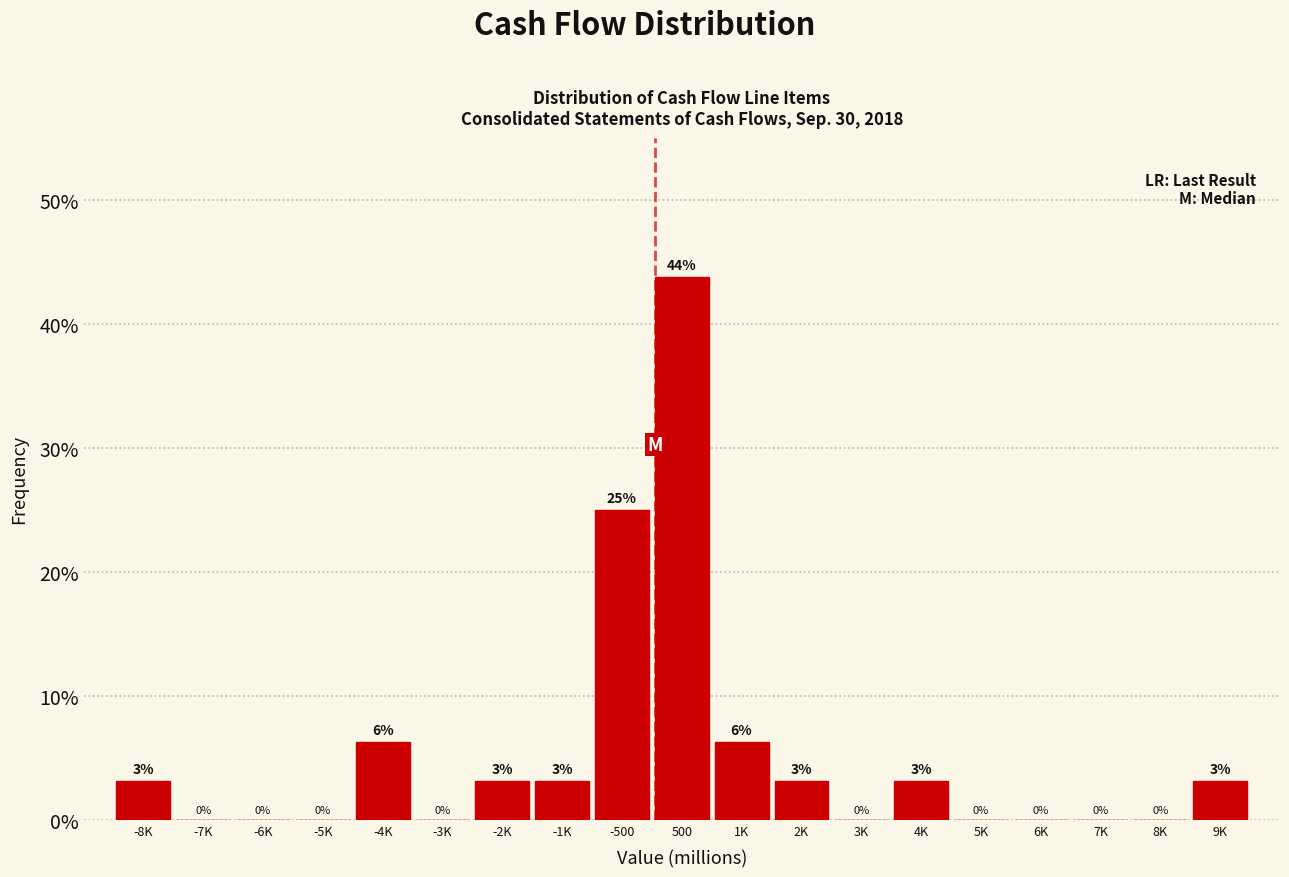

Which has a higher value, 2K or 5K?

2K